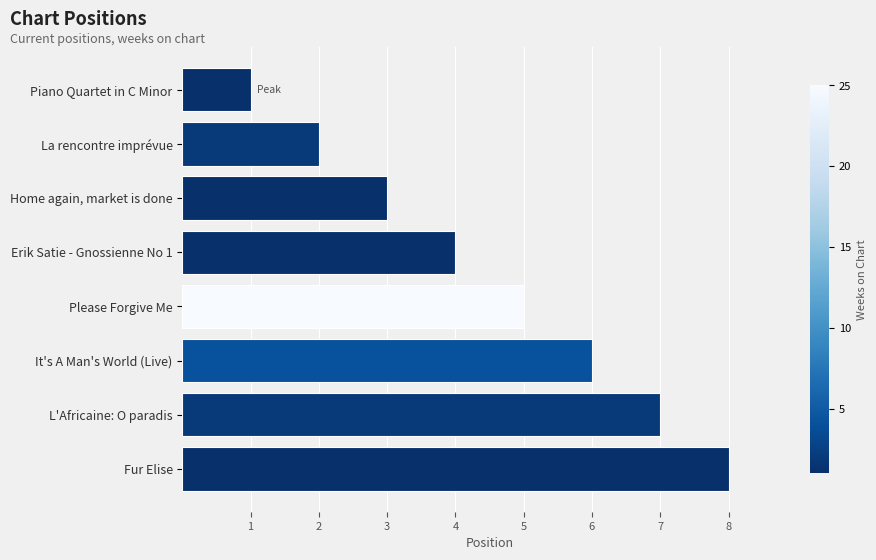

Approximately how many times larger is the value at La rencontre imprévue compared to Erik Satie - Gnossienne No 1?

0.5